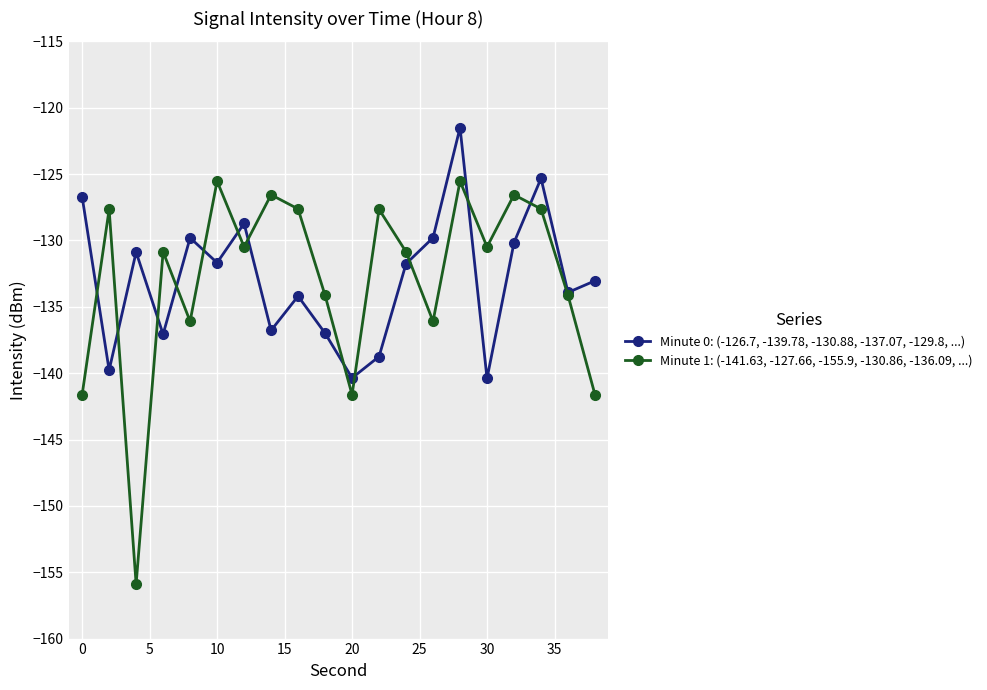

Which series has the widest spread of values?

Minute 1: (-141.63, -127.66, -155.9, -130.86, -136.09, ...)